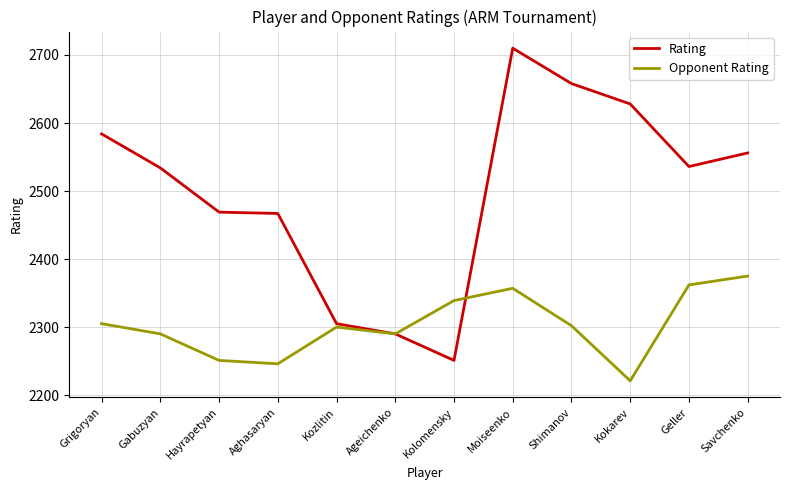

Is it true that Opponent Rating equals 4132 at Shimanov?

False